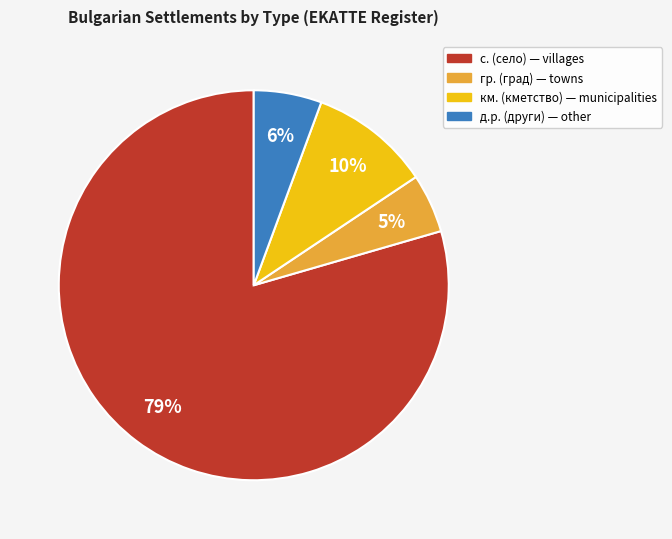

Does any single category account for the majority?

Yes